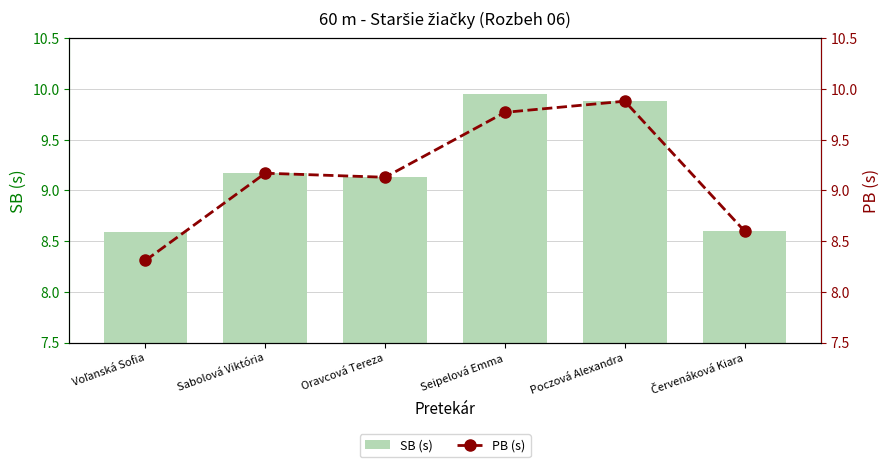

Which series has the widest spread of values?

PB (s)